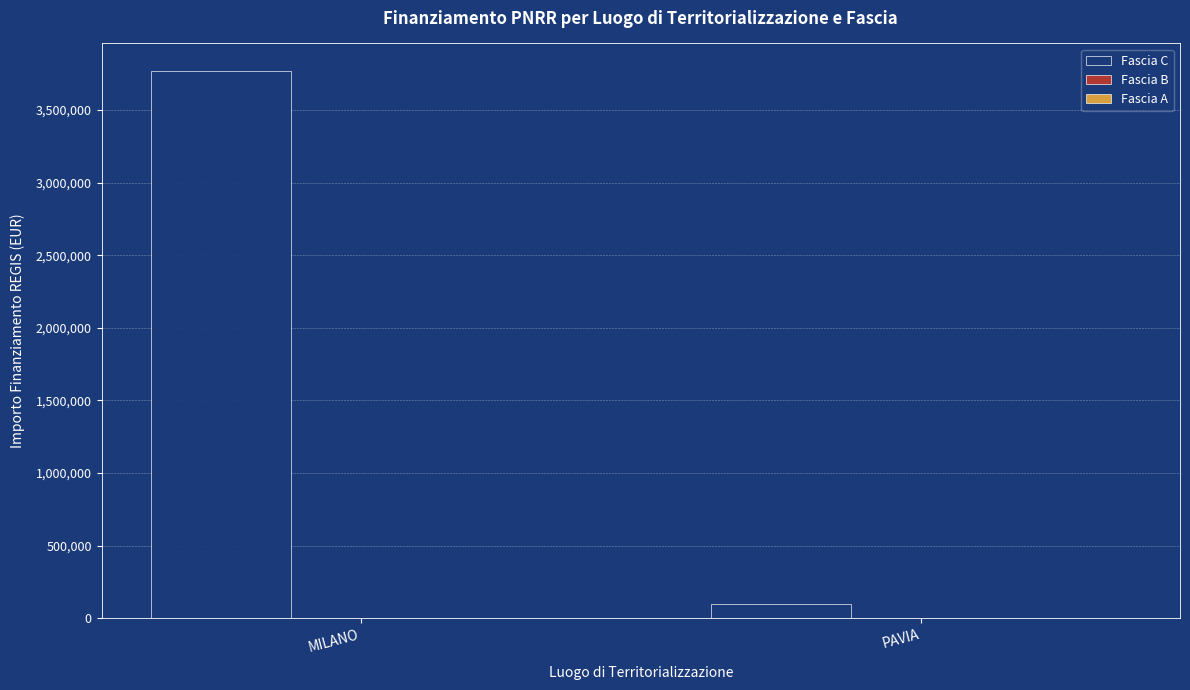

Reading right to left, transcribe all the data shown in this chart.

96064	3769127